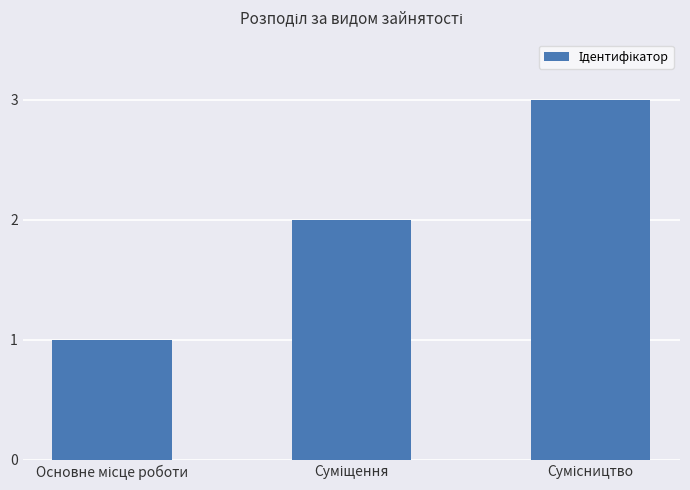

What is the greatest value displayed?

3